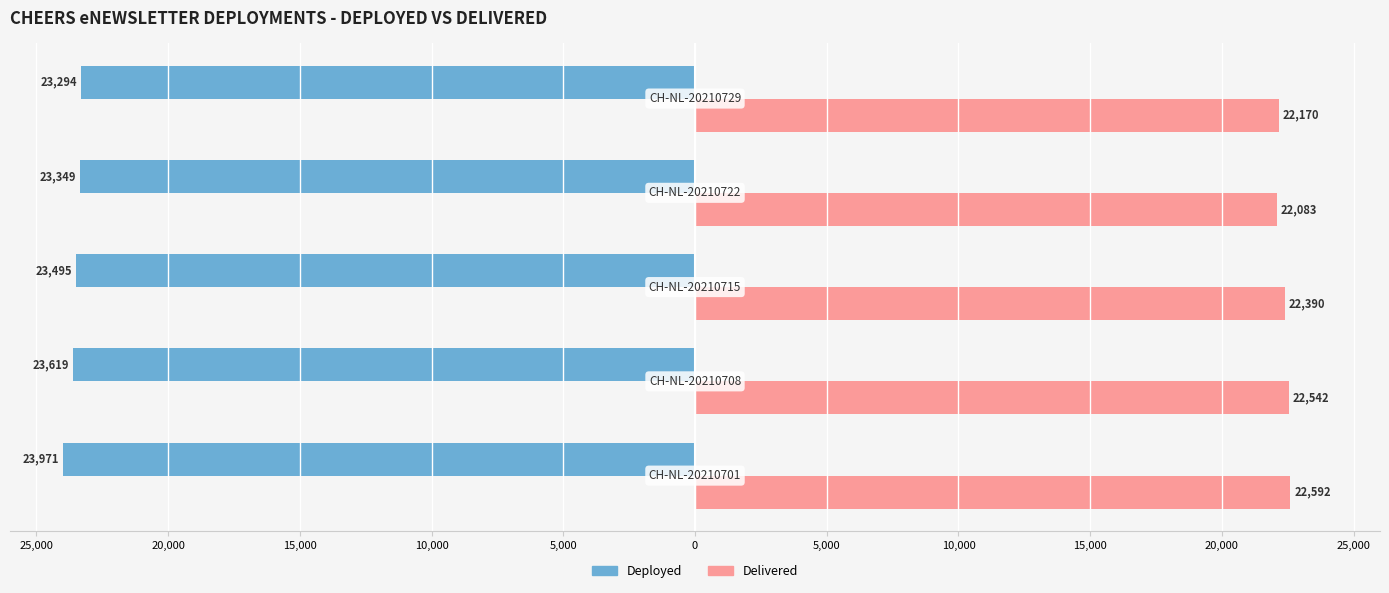

What are all the series names shown in the legend?

Deployed, Delivered